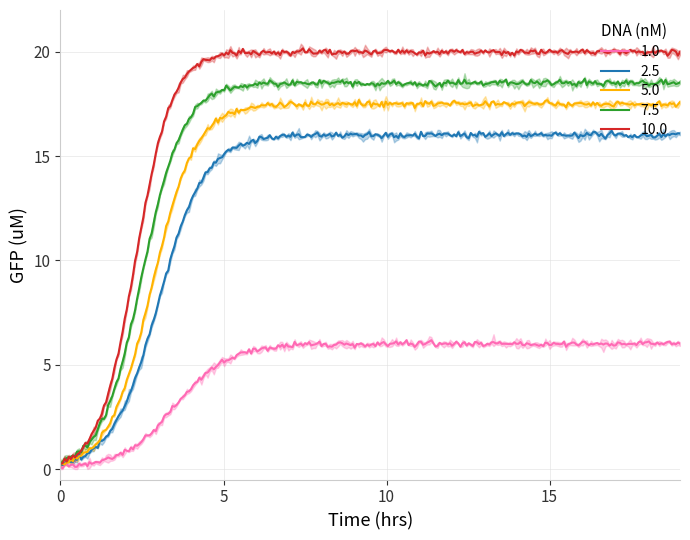

What is the average value of the 2.5 series?

13.5